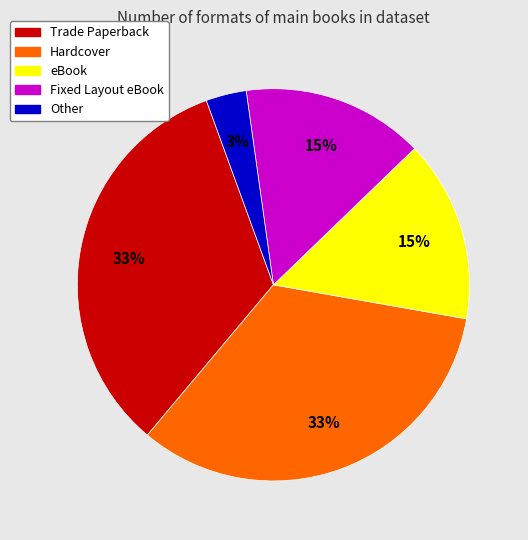

Count the number of slices in the pie.

5